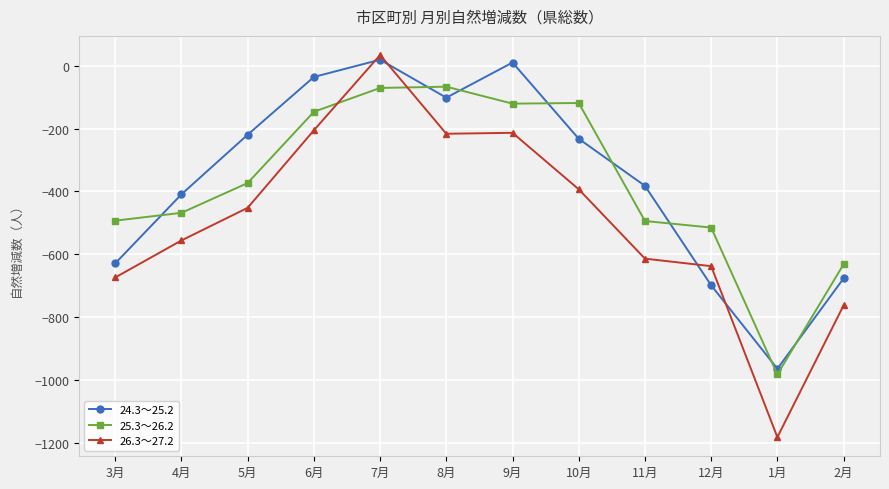

Which series ends up on top after the final intersection of 24.3～25.2 and 25.3～26.2?

25.3～26.2